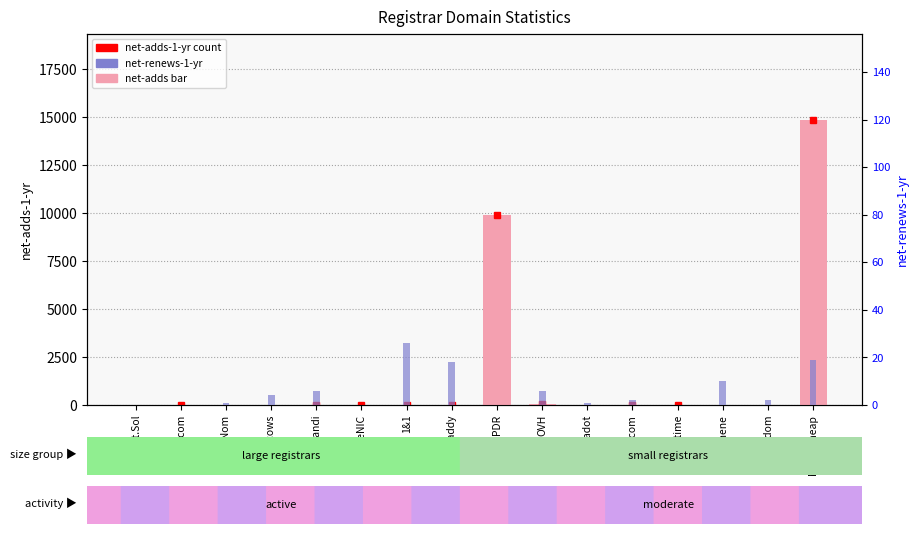

The value of net-renews-1-yr at OnlineNIC is -10. True or false?

False